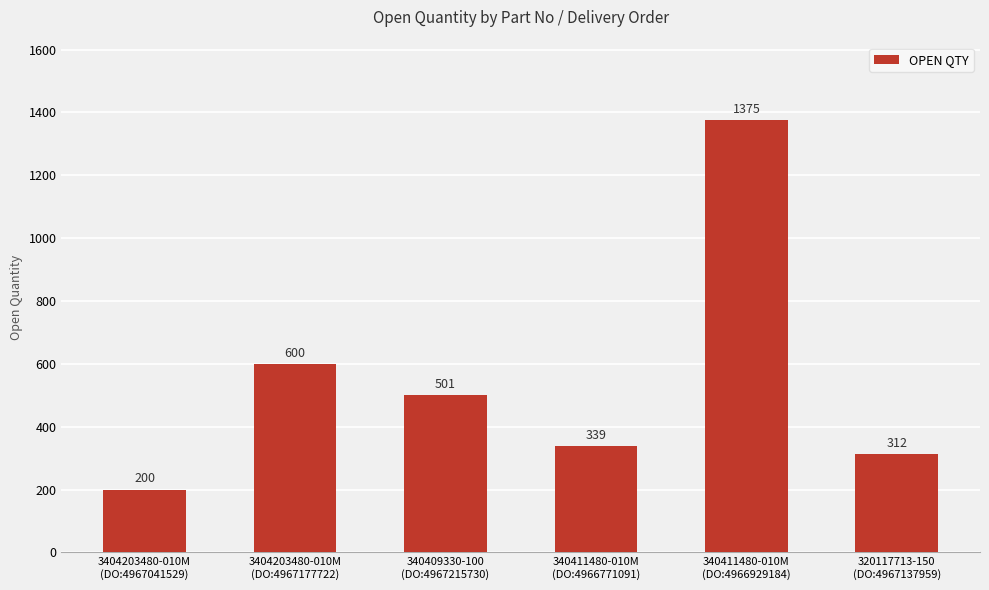

Are the bars grouped side by side (vs. stacked)?

No